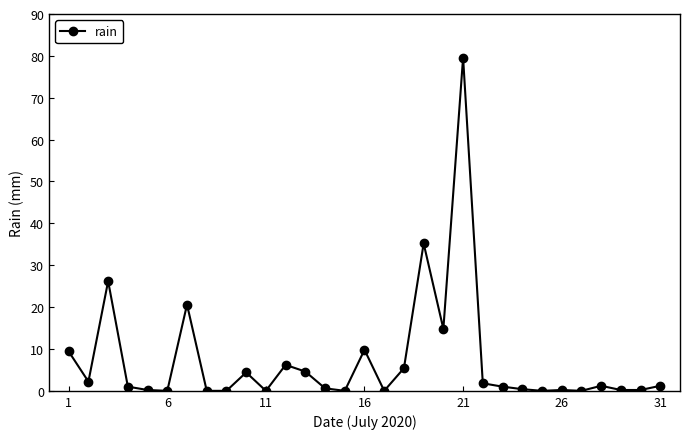

Does the chart display data point markers on the line(s)?

Yes